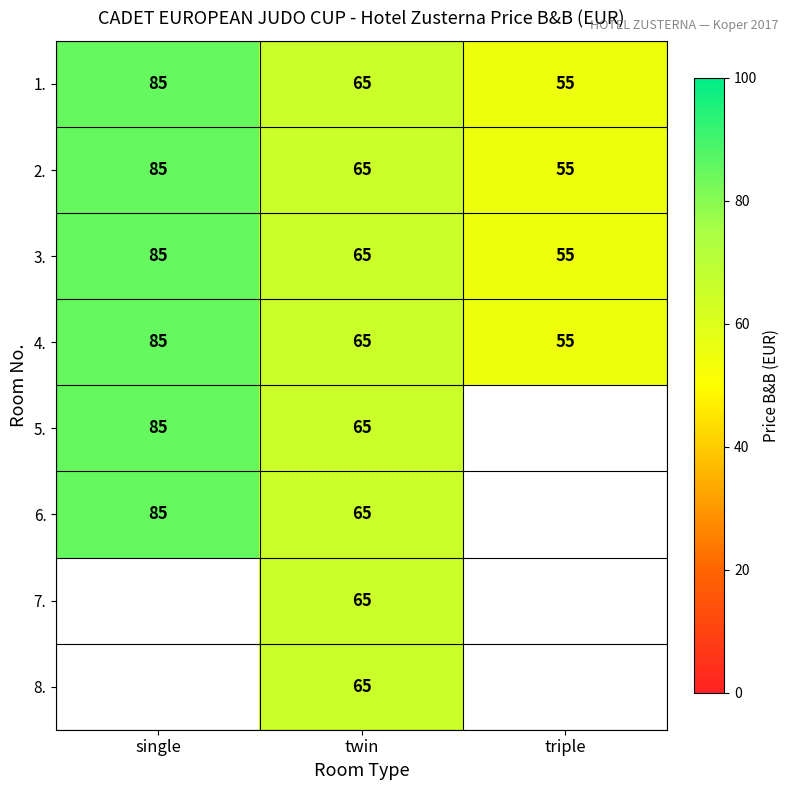

How many 1. values are between 55 and 85?

3